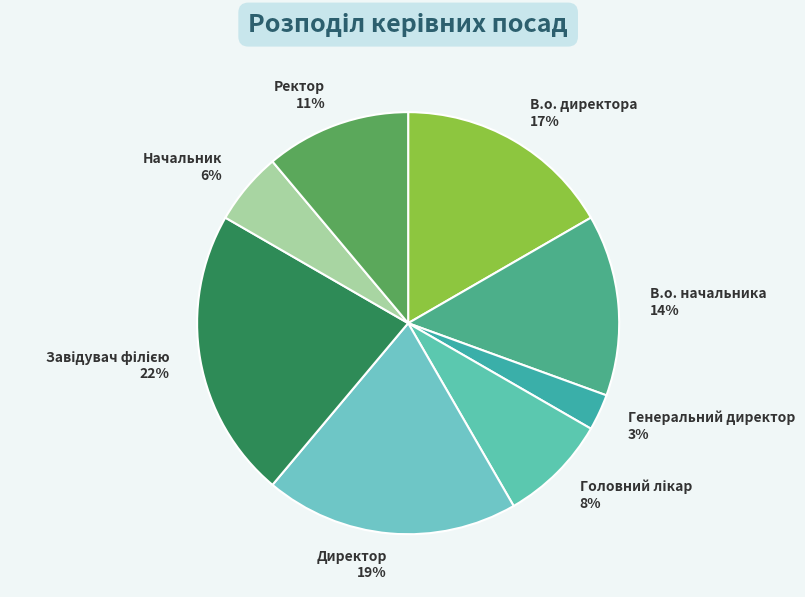

To the nearest percent, what is the difference between the Генеральний директор and Начальник slice percentages?

3%